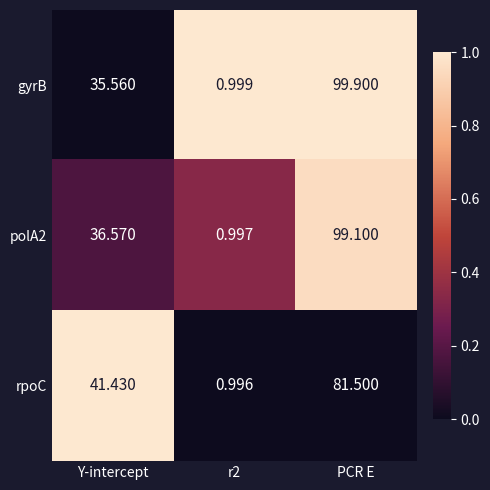

Which label corresponds to the largest value in the chart?

PCR E